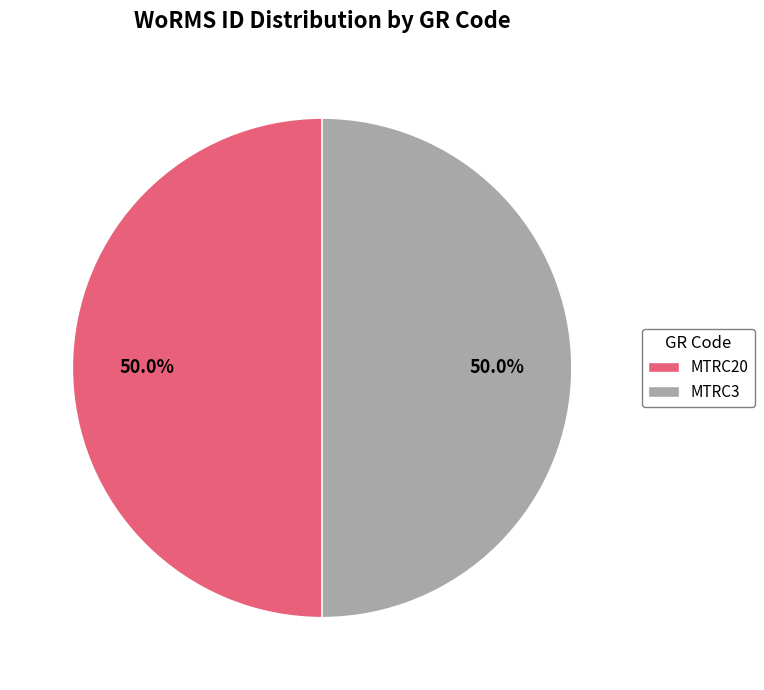

Count the number of slices in the pie.

2